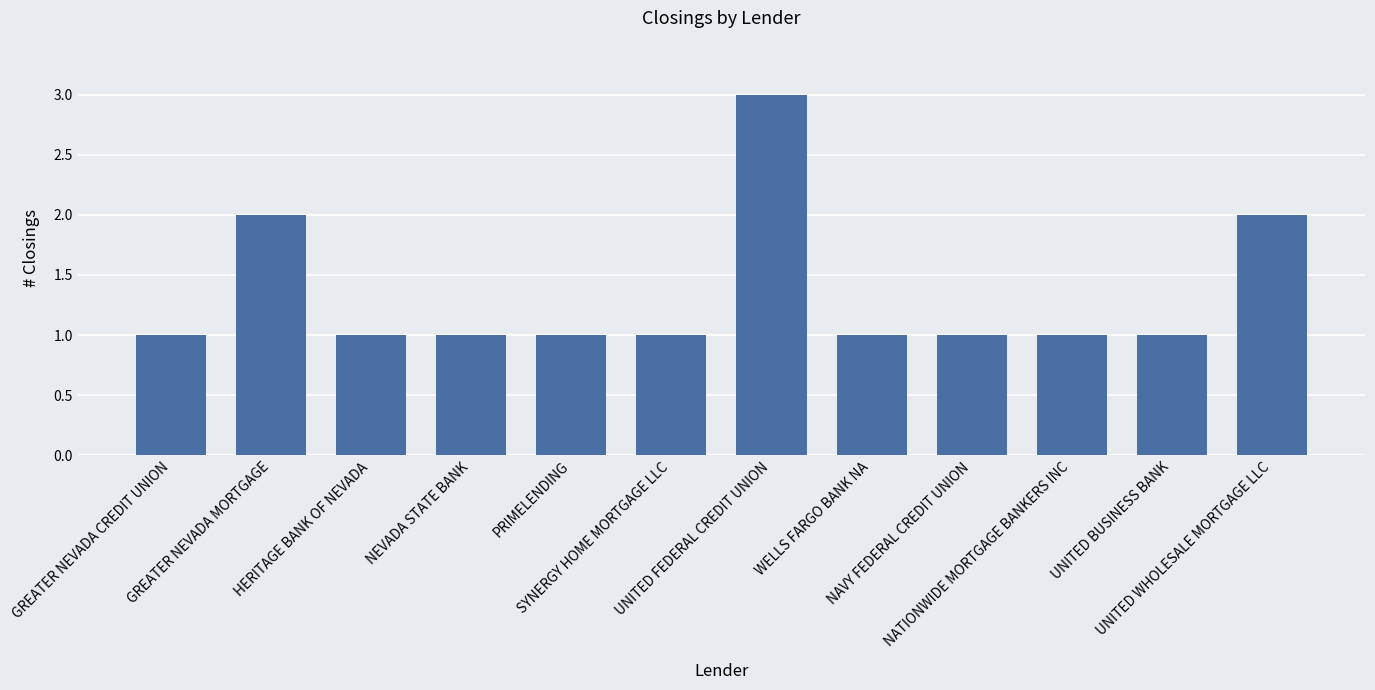

Which has a higher value, SYNERGY HOME MORTGAGE LLC or UNITED WHOLESALE MORTGAGE LLC?

UNITED WHOLESALE MORTGAGE LLC